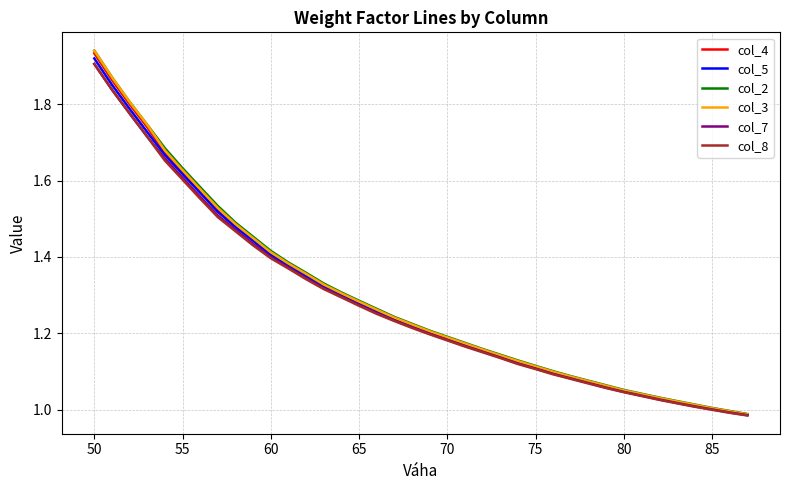

Which series has the largest range (max minus min)?

col_3